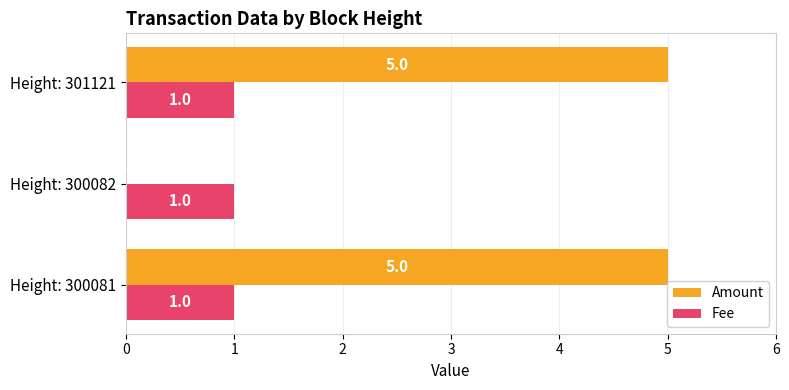

What is the approximate value of Amount at Height: 301121?

5